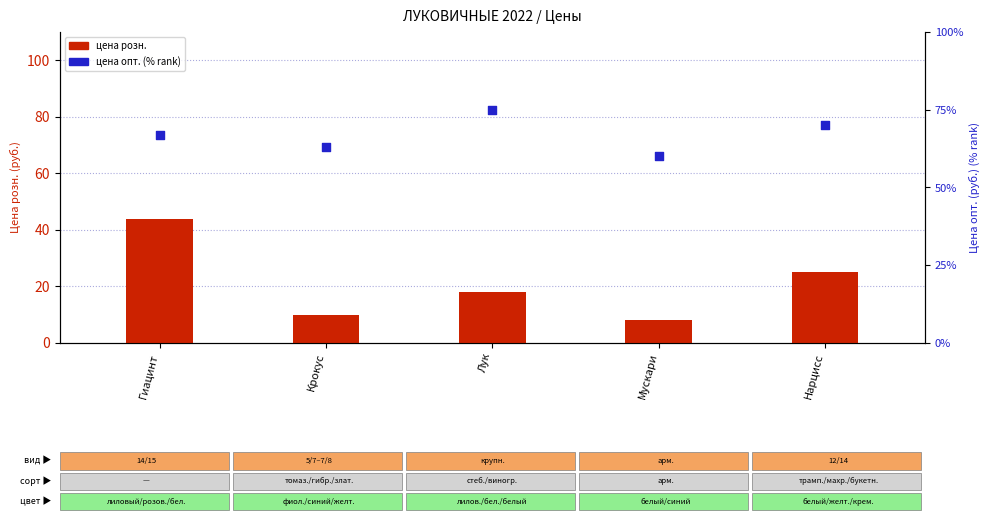

Which series reaches the maximum Y coordinate?

цена опт.